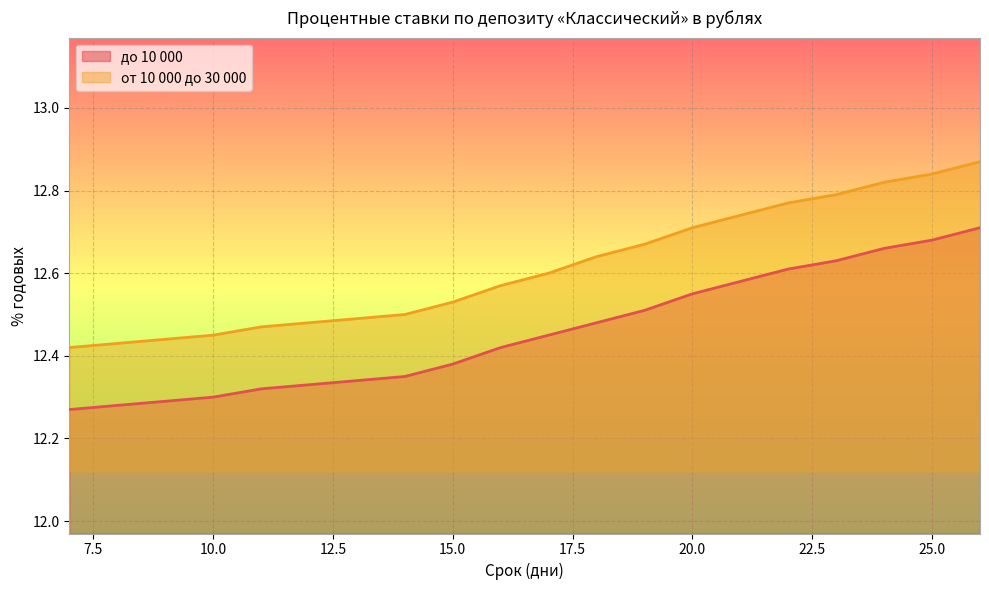

At which label is от 10 000 до 30 000 closest to 12?

7